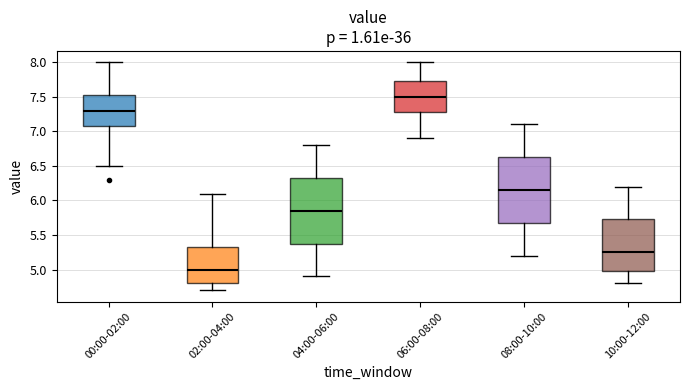

Which box has the lowest median line?

02:00-04:00